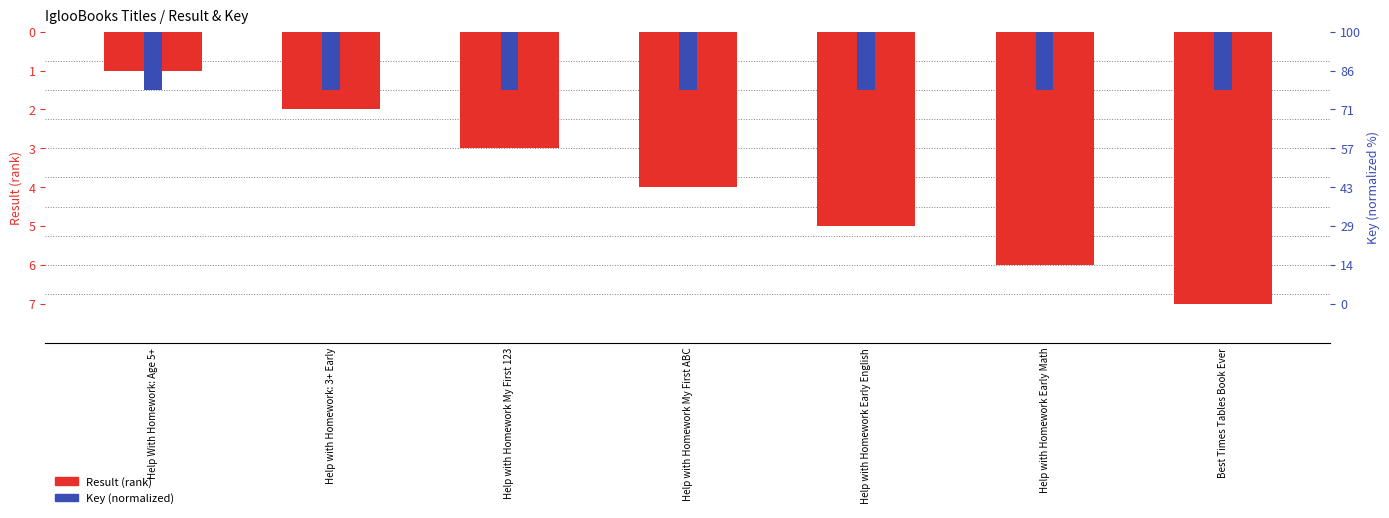

Which series has the largest total across all categories?

Key (normalized)